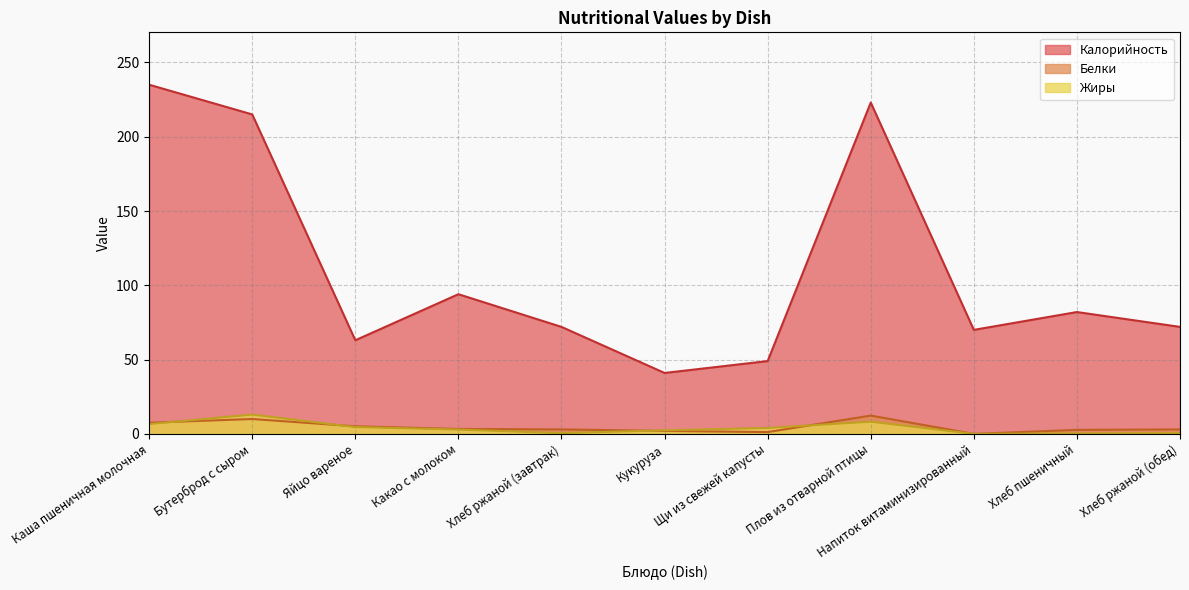

True or false: Калорийность and Жиры cross at least once.

False